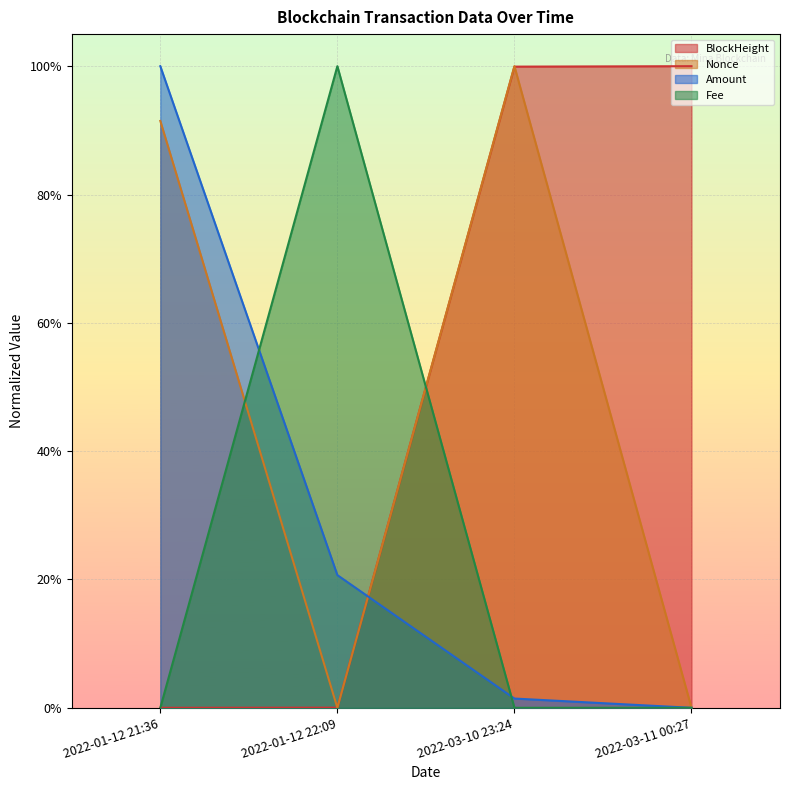

Reading left to right, extract all data points from this chart.

BlockHeight: 0.0	0.0	1.0	1.0
Nonce: 0.9	0.0	1.0	0.0
Amount: 1.0	0.2	0.0	0.0
Fee: 0.0	1.0	0.0	0.0